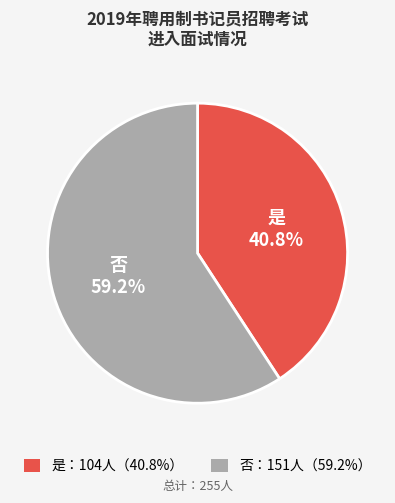

Count the number of slices in the pie.

2